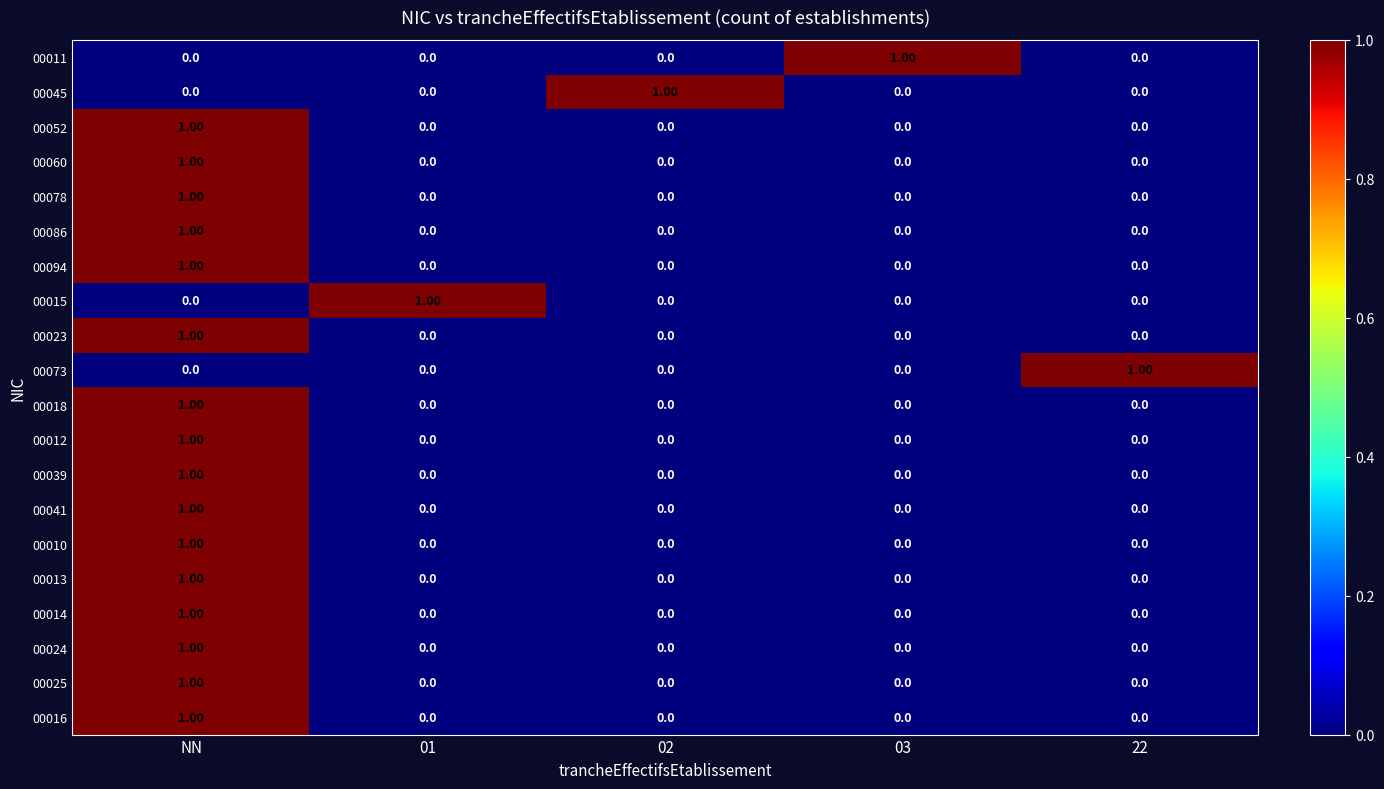

Count the number of data series in this chart.

20